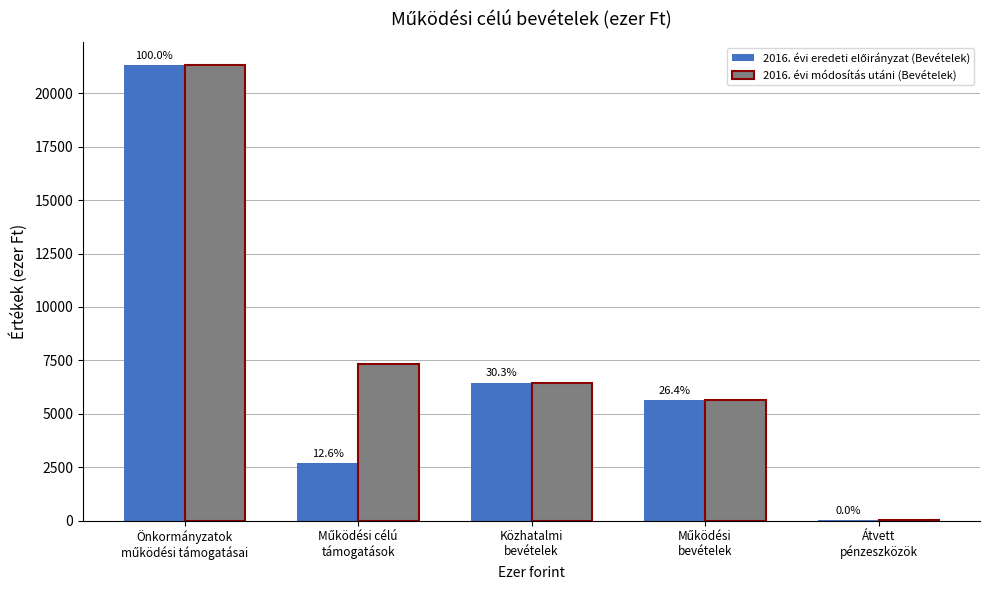

What is the label of the 2nd bar from the left?

Működési célú
támogatások